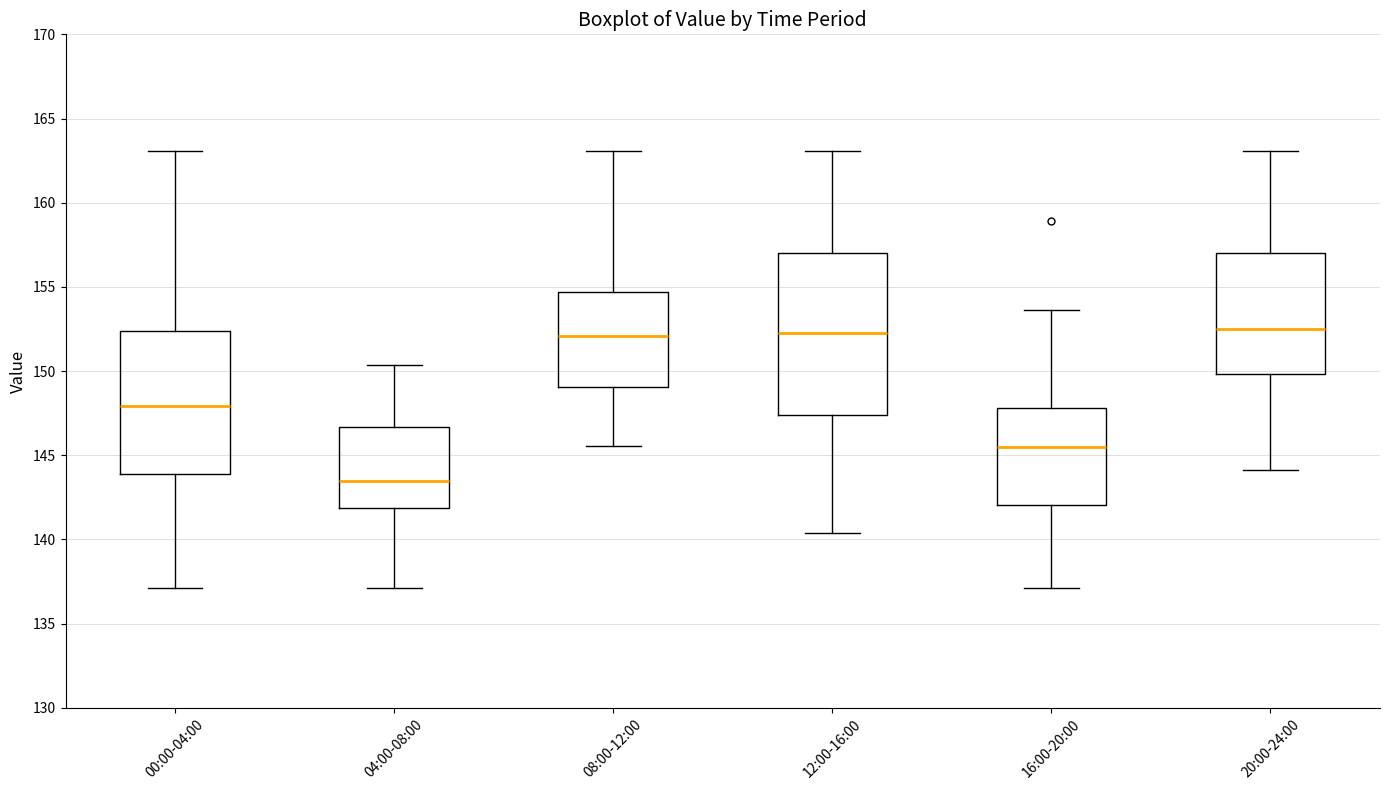

Where is the upper edge of the box for 00:00-04:00 on the y-axis? The values are not printed on the chart, so give them approximately, as read against the axis.

152.5